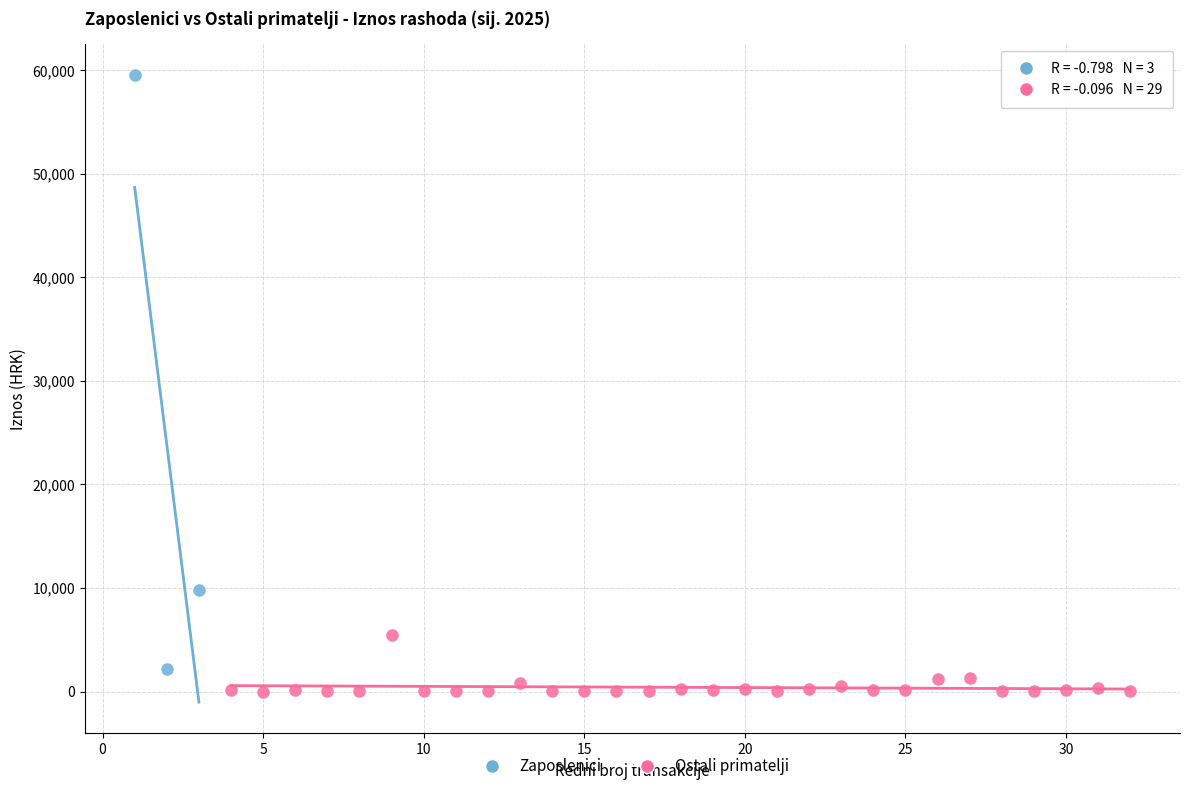

Which series has the largest Y range (max minus min)?

Zaposlenici